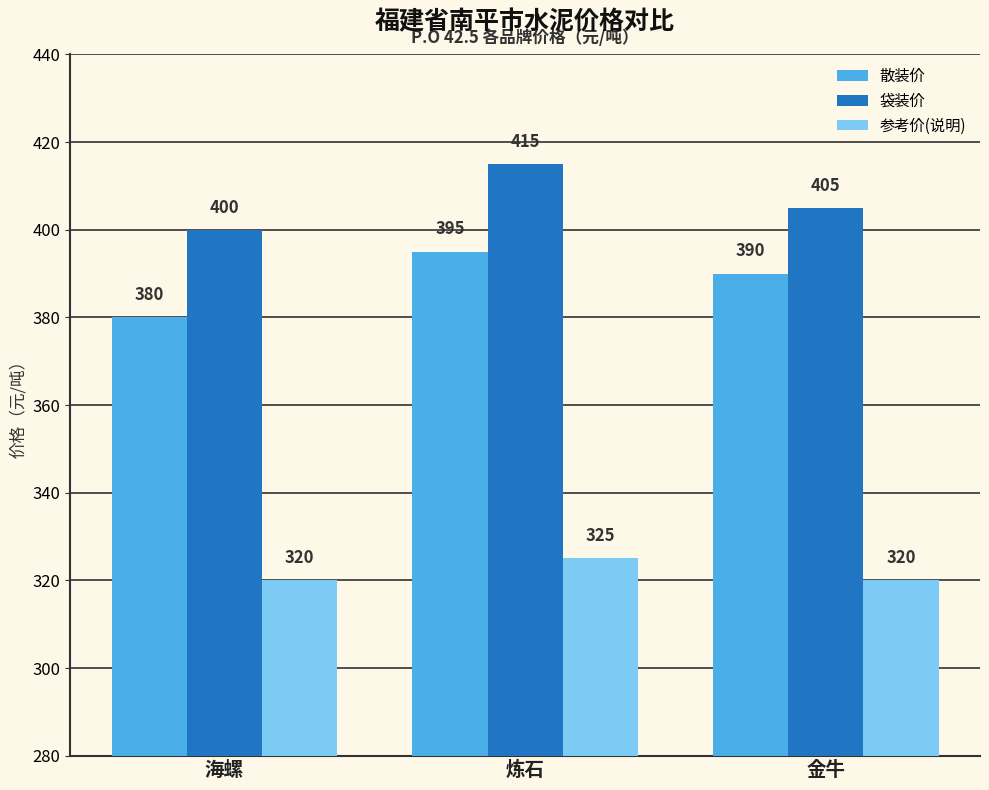

What is the difference between the maximum and minimum values in the 袋装价 series?

15